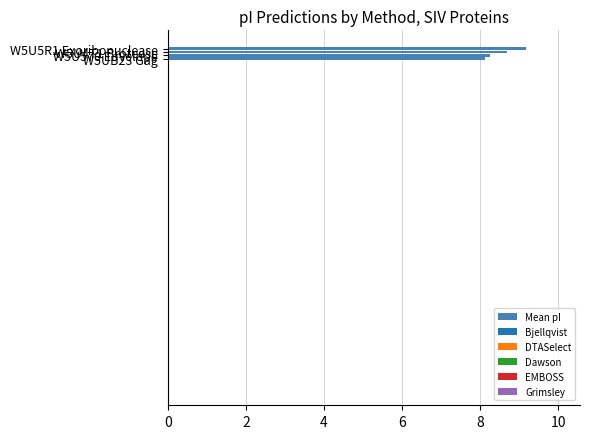

What is the difference between the second highest and second lowest values?

0.4